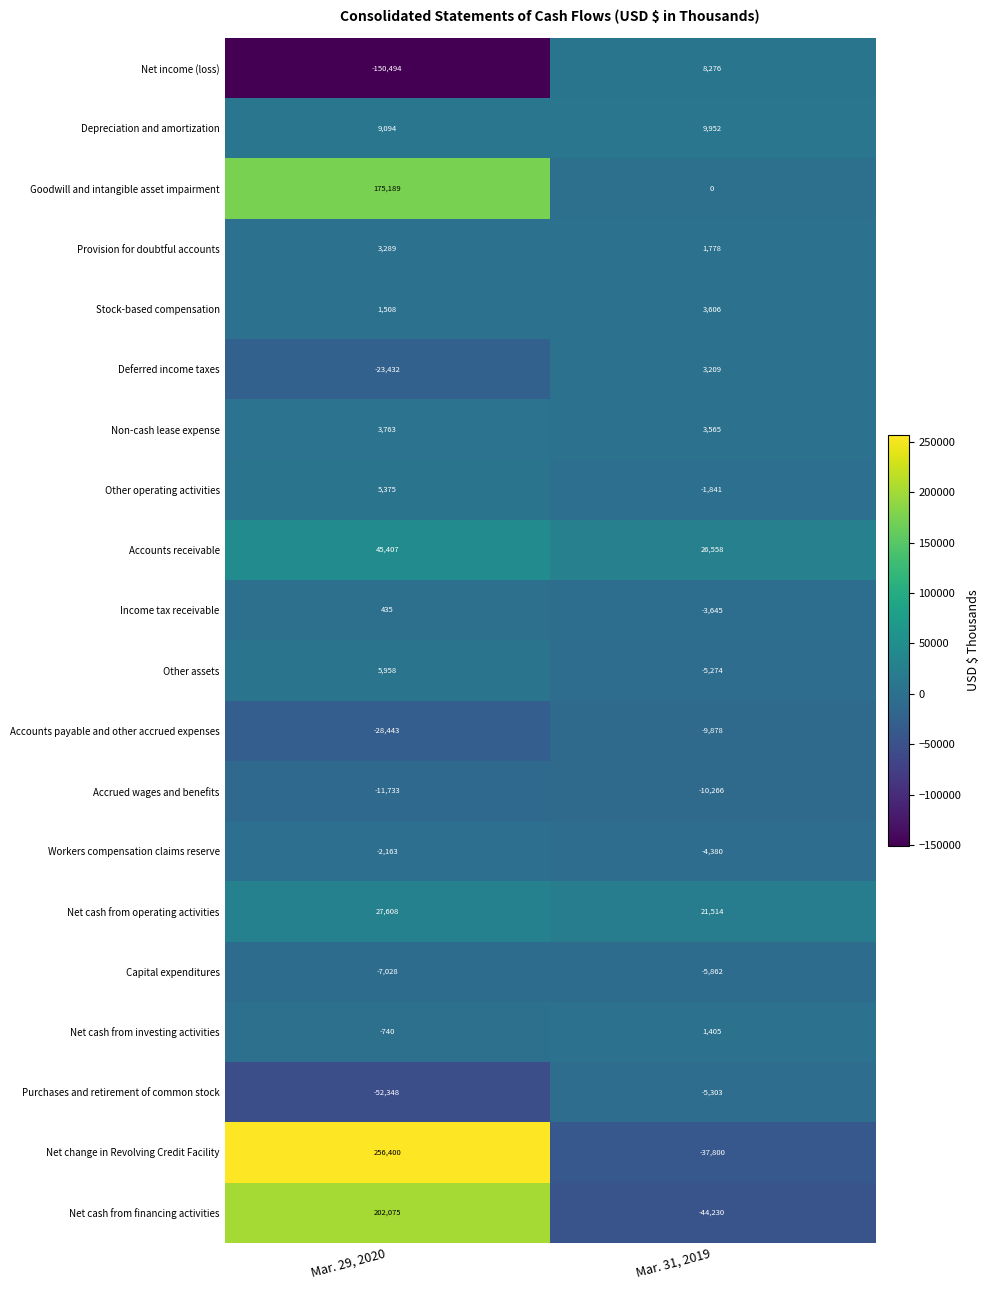

At Mar. 29, 2020, list the series in order from largest to smallest.

Net change in Revolving Credit Facility, Net cash from financing activities, Goodwill and intangible asset impairment, Accounts receivable, Net cash from operating activities, Depreciation and amortization, Other assets, Other operating activities, Non-cash lease expense, Provision for doubtful accounts, Stock-based compensation, Income tax receivable, Net cash from investing activities, Workers compensation claims reserve, Capital expenditures, Accrued wages and benefits, Deferred income taxes, Accounts payable and other accrued expenses, Purchases and retirement of common stock, Net income (loss)